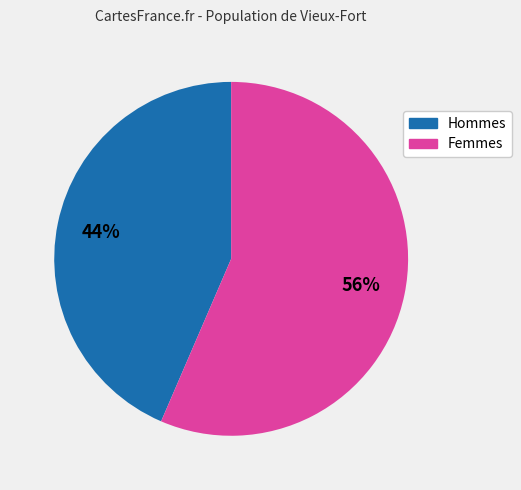

Is it true that Hommes is 55% of the pie?

False